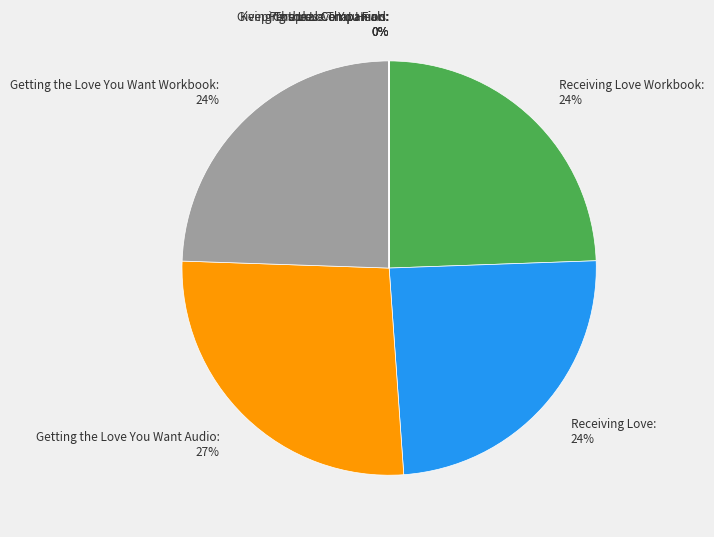

What is the largest slice in the pie chart?

Getting the Love You Want Audio